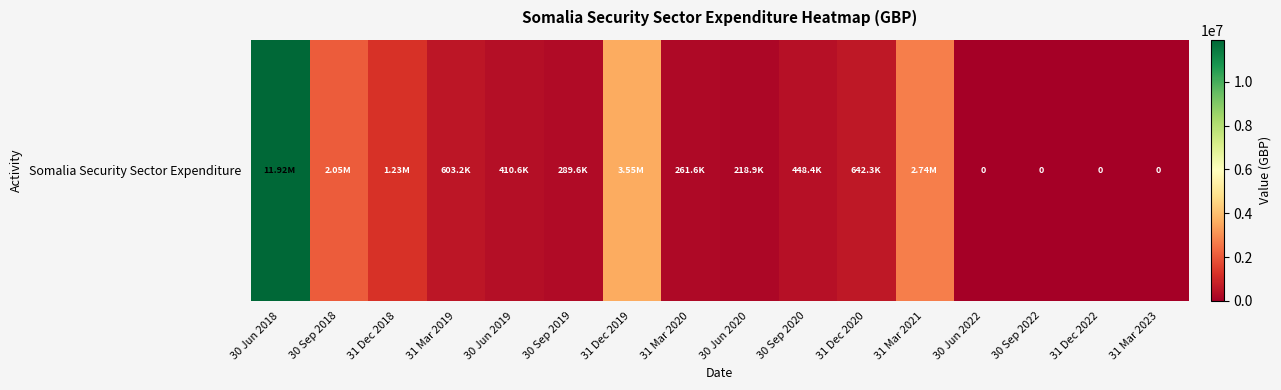

True or false: the data shows 410612.0 at 30 Jun 2019.

True